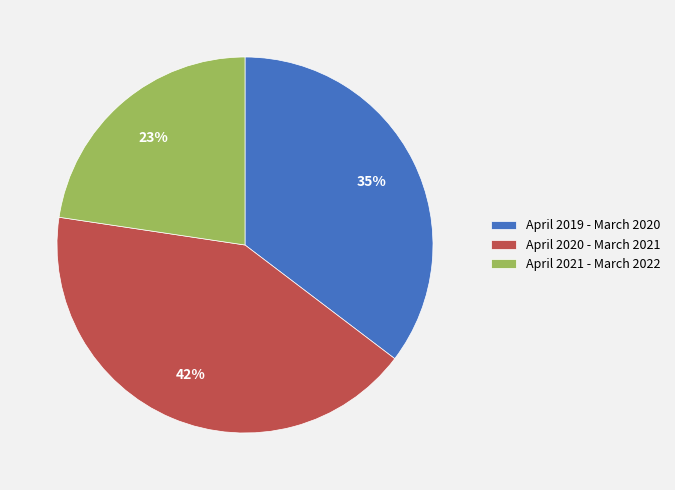

Is the sum of April 2021 - March 2022 and April 2019 - March 2020 greater than half?

Yes